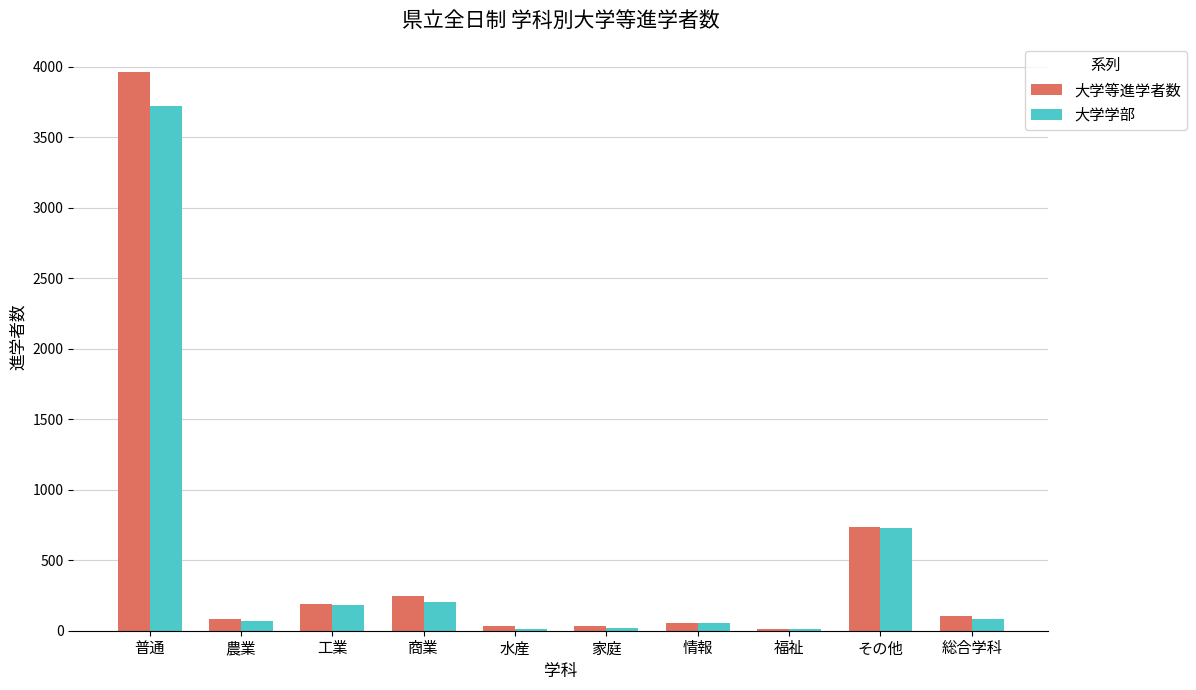

How many groups of bars are there?

10